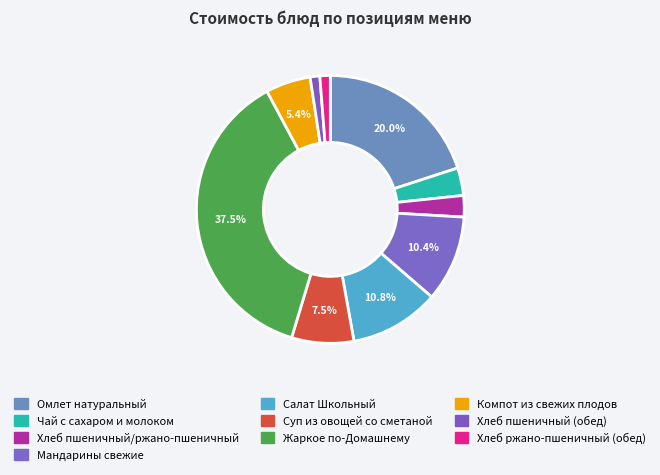

Rank the categories by value from highest to lowest.

Жаркое по-Домашнему, Омлет натуральный, Салат Школьный, Мандарины свежие, Суп из овощей со сметаной, Компот из свежих плодов, Чай с сахаром и молоком, Хлеб пшеничный/ржано-пшеничный, Хлеб ржано-пшеничный (обед), Хлеб пшеничный (обед)